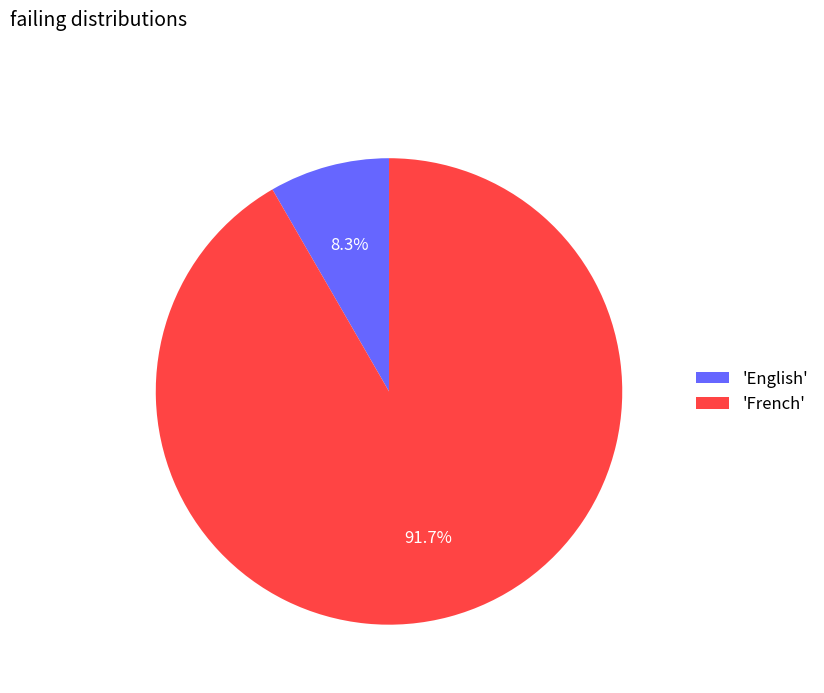

Does any single category account for the majority?

Yes